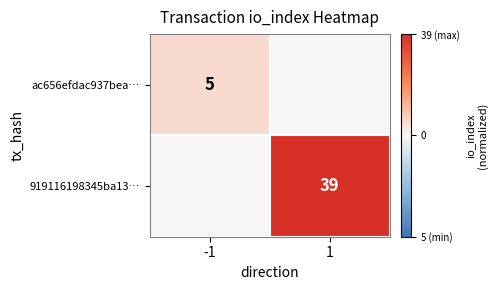

How many distinct data groups are displayed?

2